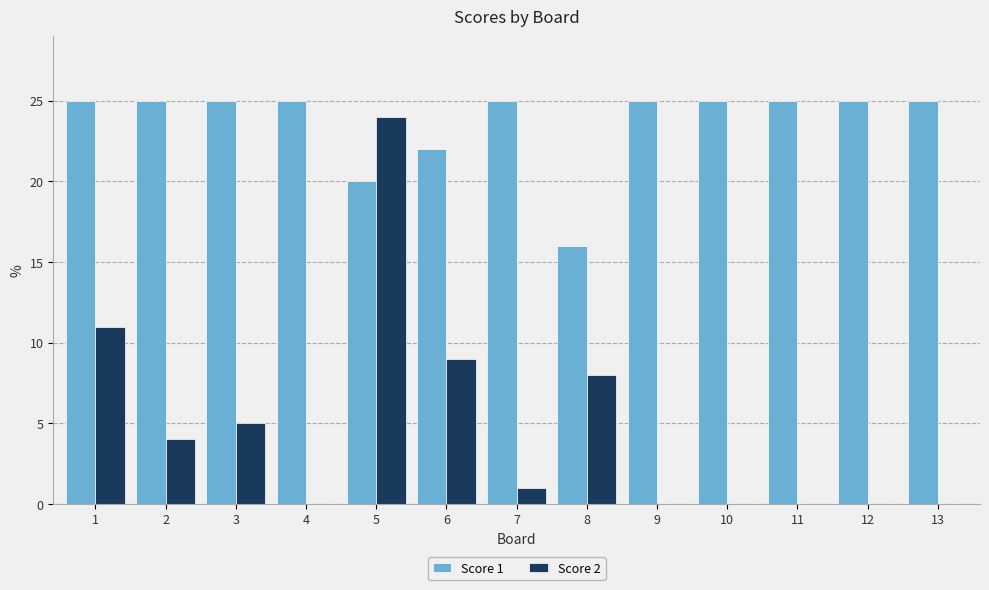

The Score 2 series shows 9 at 6. True or false?

True